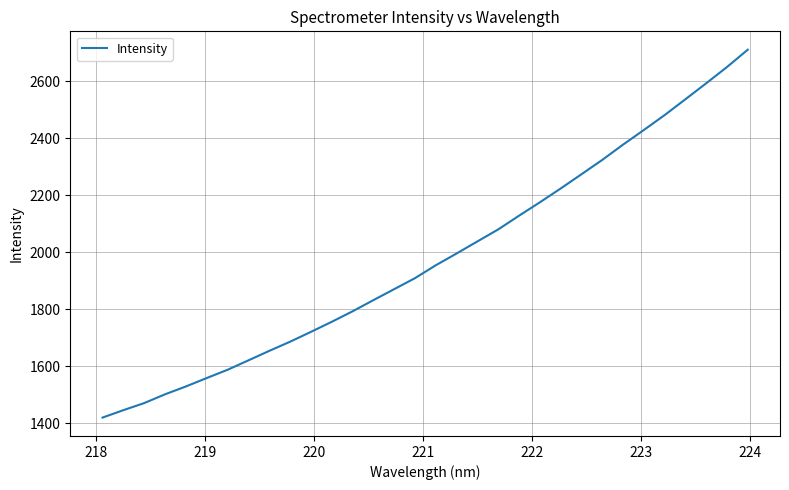

What is the difference between the maximum and minimum values?

1291.6